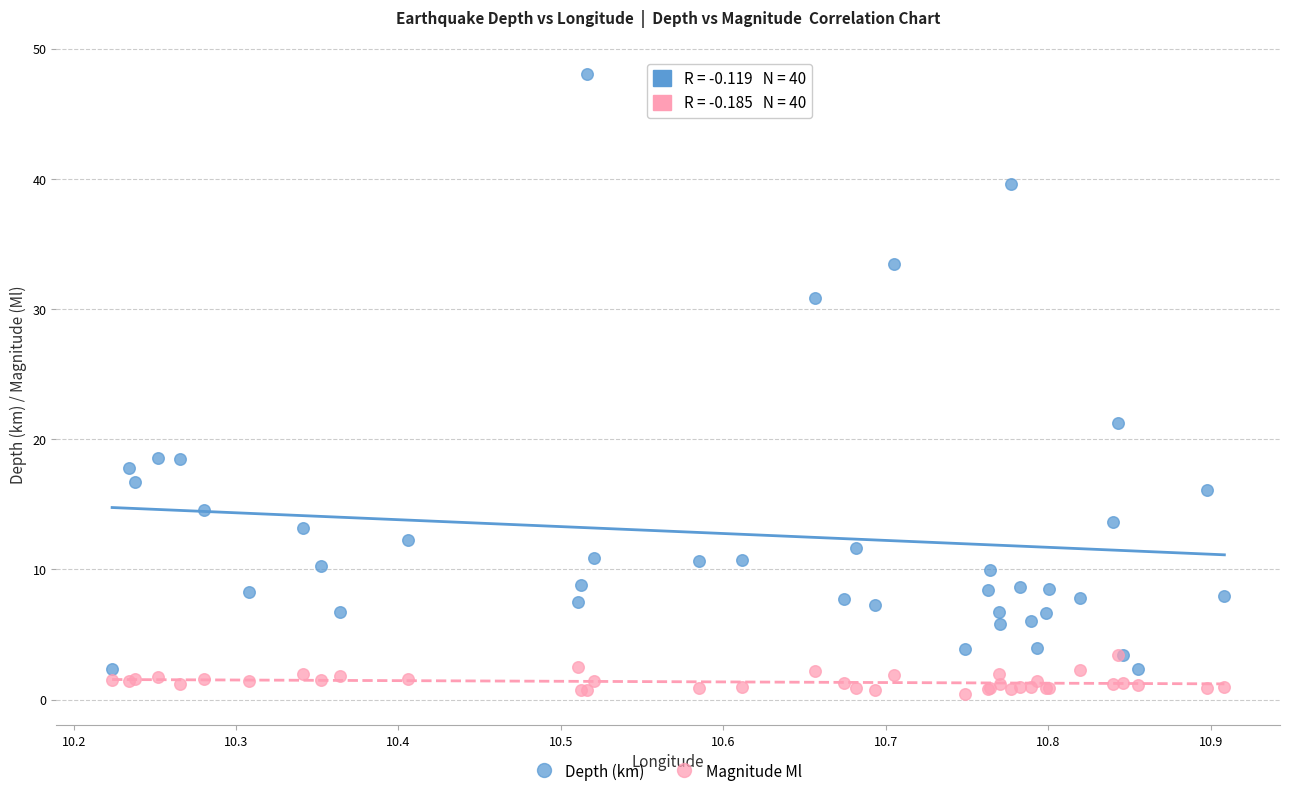

In the Depth (km) series, what Y value is closest to 25?

21.2